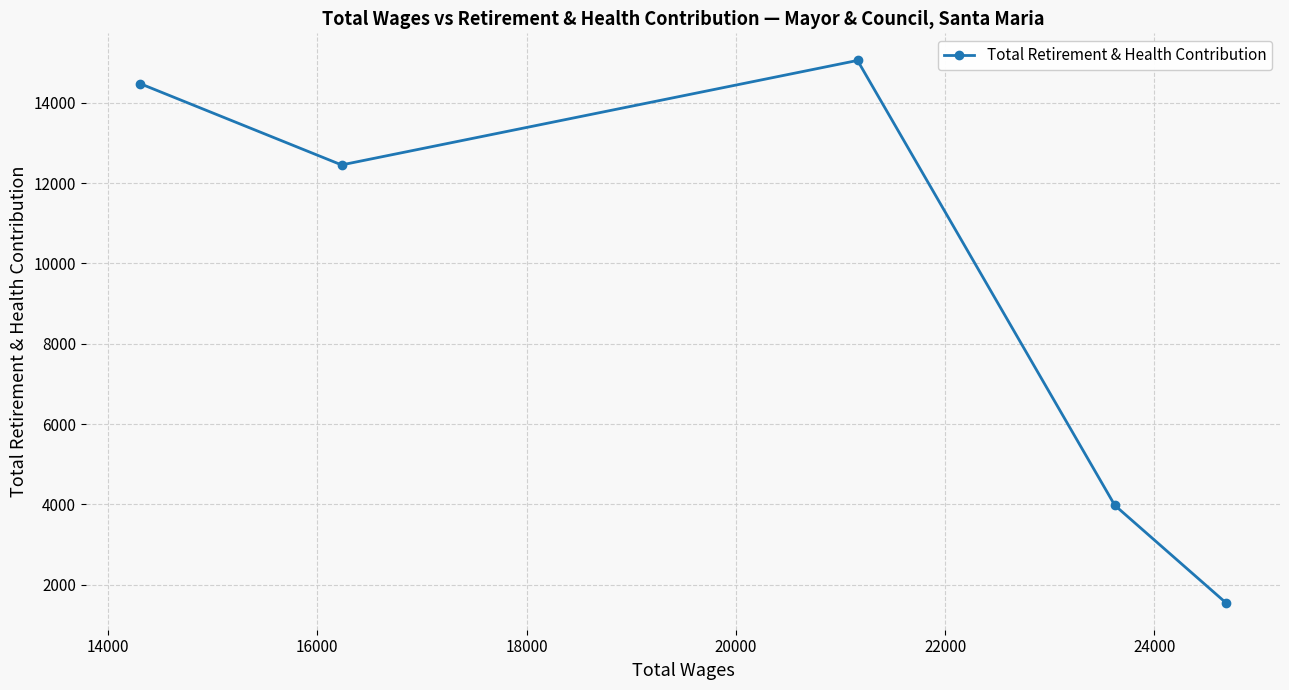

True or false: the data has more than 1 interior local peaks.

False